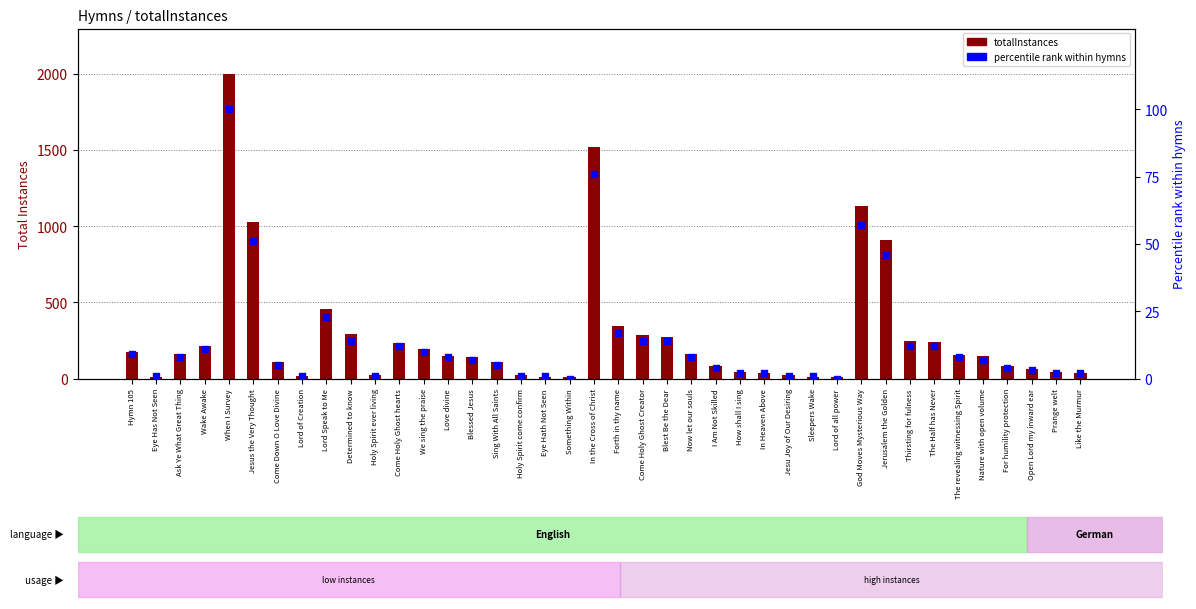

What is the total value across all series at Something Within?

9